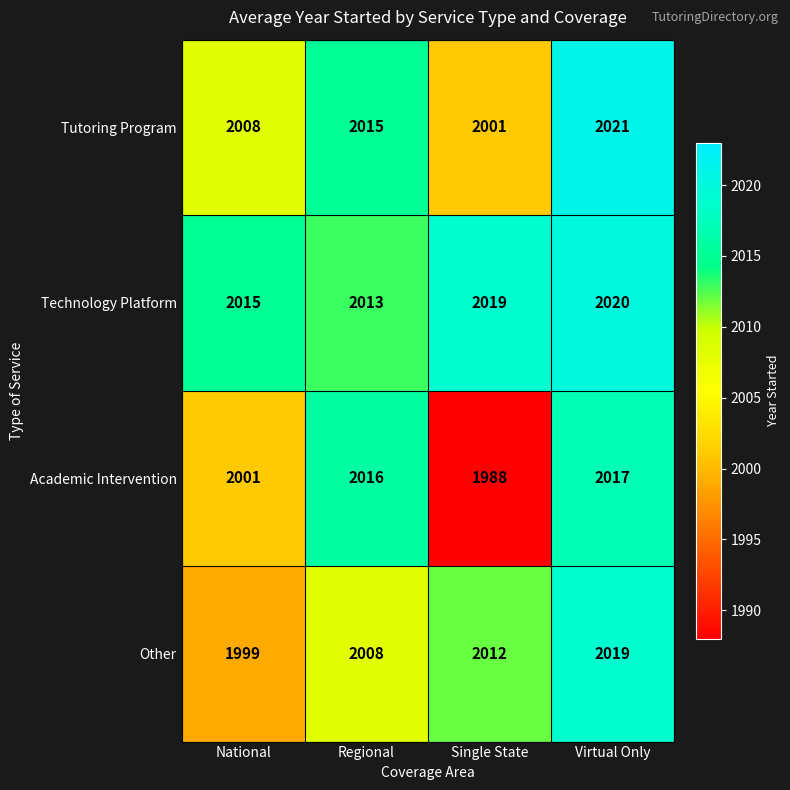

What is the approximate value of Technology Platform at National?

2015